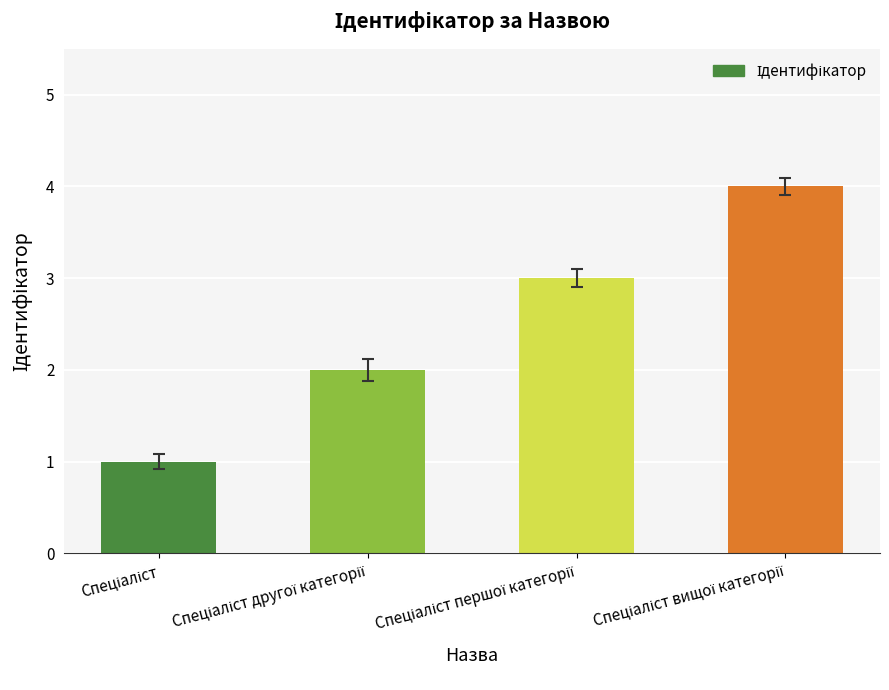

What is the maximum value shown in the chart?

4